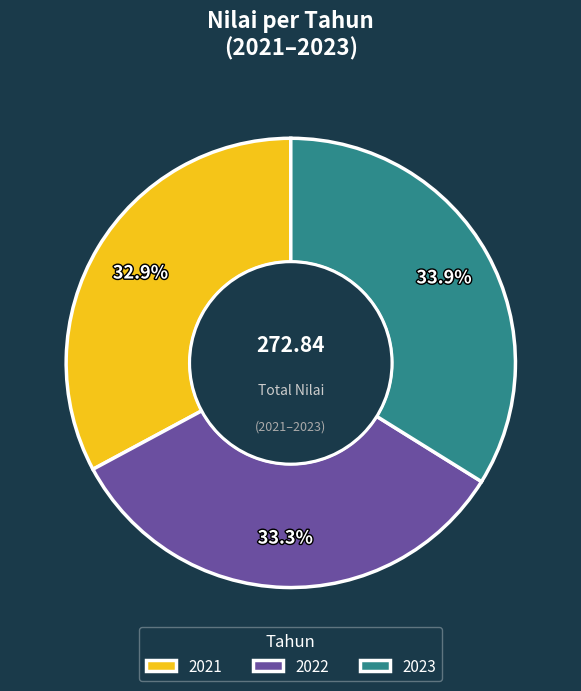

Which slice is the largest?

2023